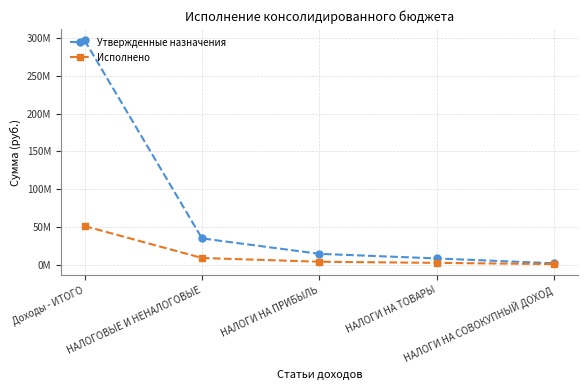

True or false: Утвержденные назначения and Исполнено intersect in this chart.

False